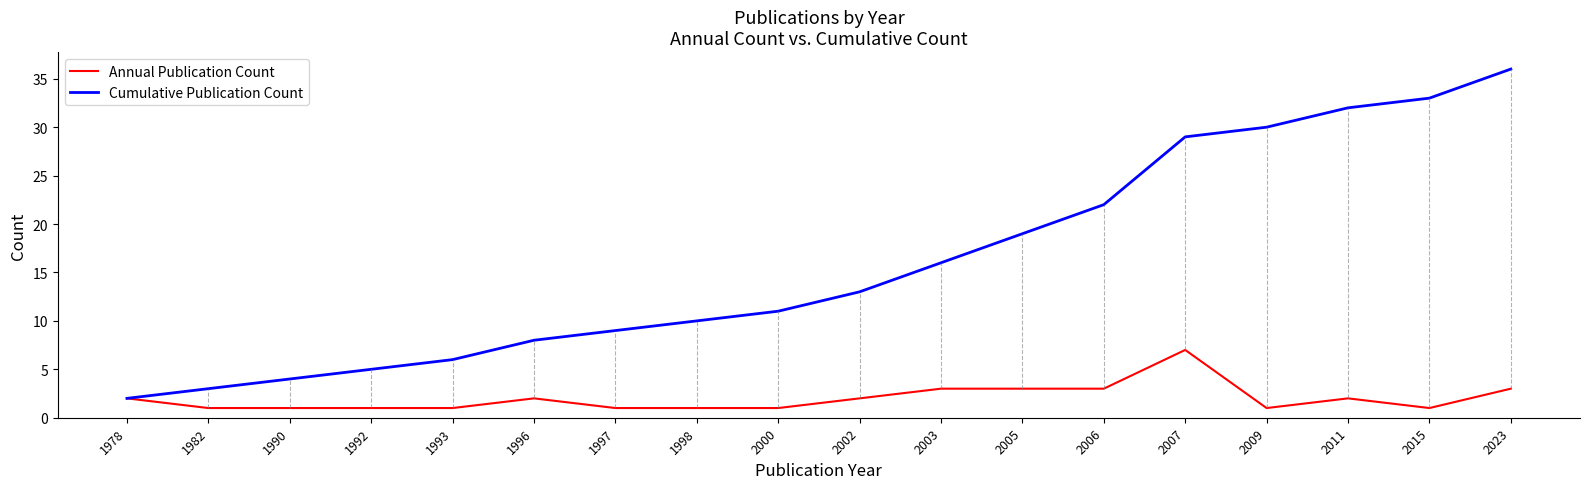

True or false: Cumulative Publication Count has more than 1 points higher than both neighbors.

False